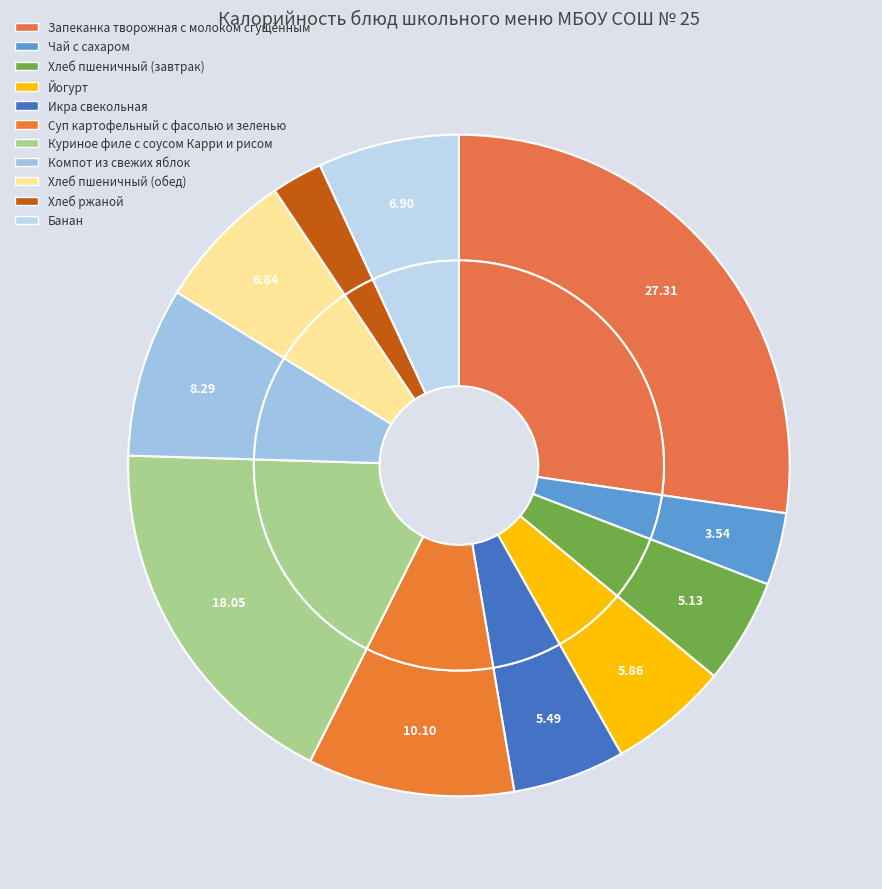

What is the total percentage of Икра свекольная and Йогурт?

11.3%